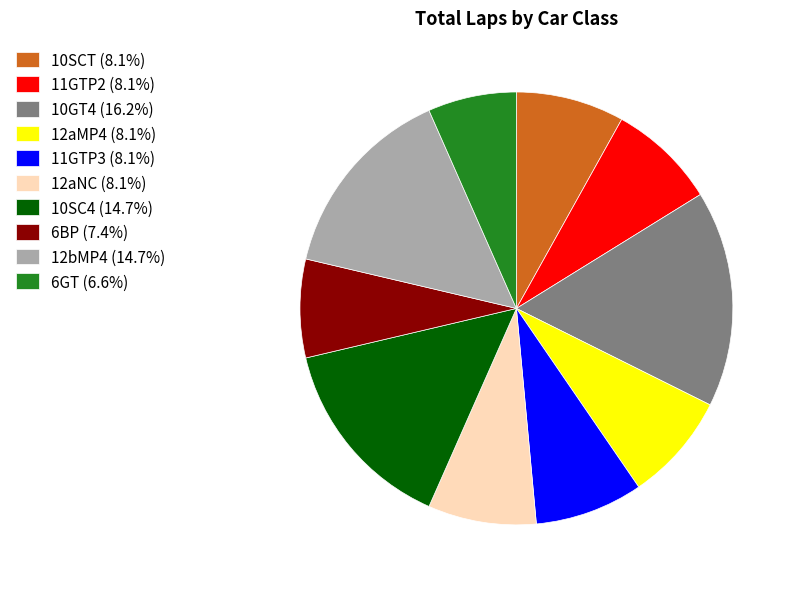

Which slice is the smallest?

6GT